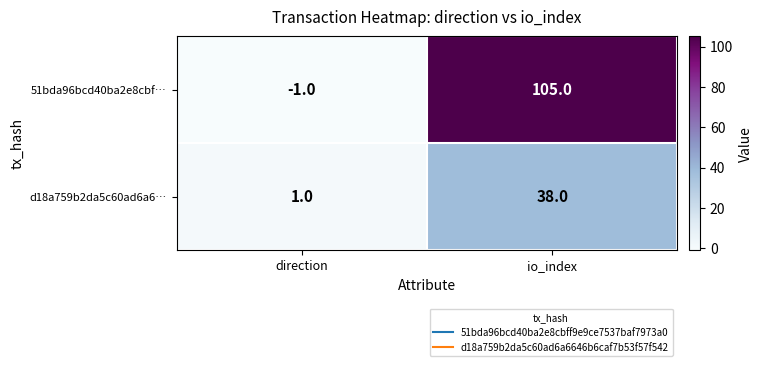

Reading left to right, what are all the values shown in this chart?

51bda96bcd40ba2e8cbf…: -1	105
d18a759b2da5c60ad6a6…: 1	38